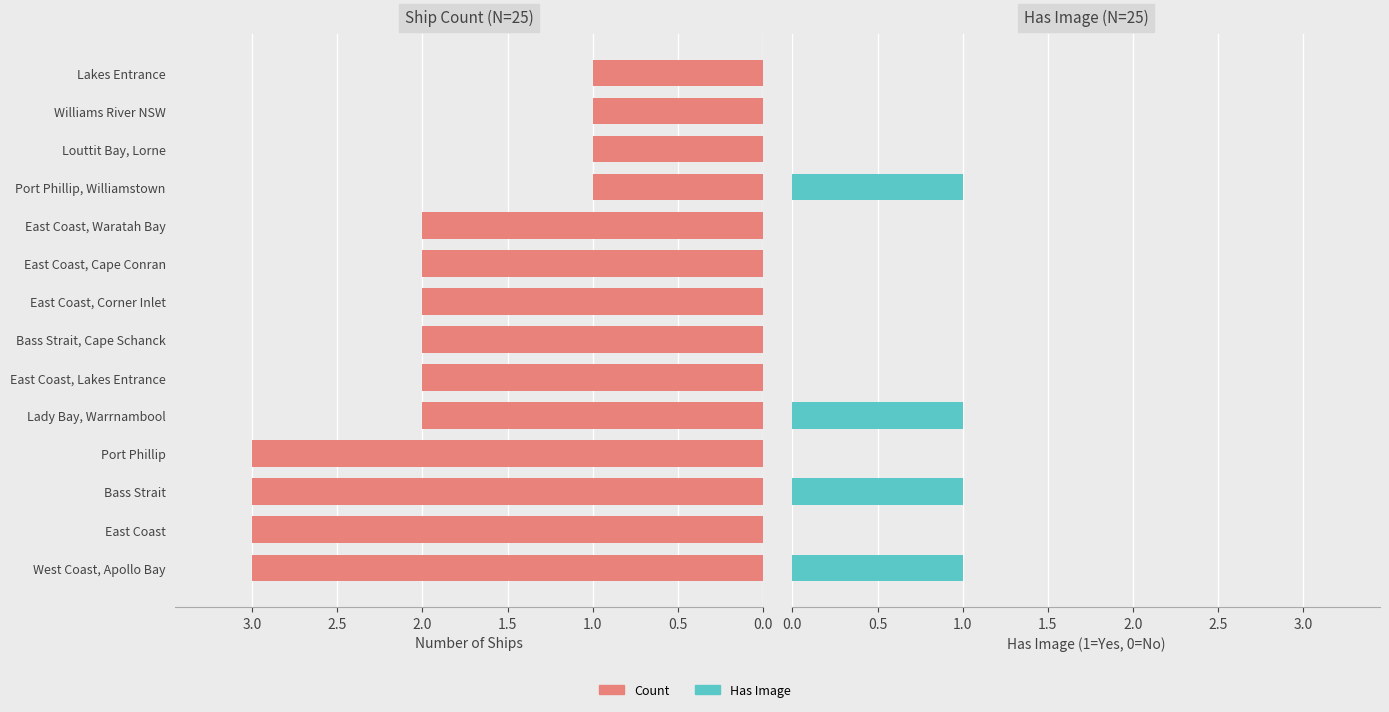

Which has a higher value, Williams River NSW or East Coast, Cape Conran?

East Coast, Cape Conran